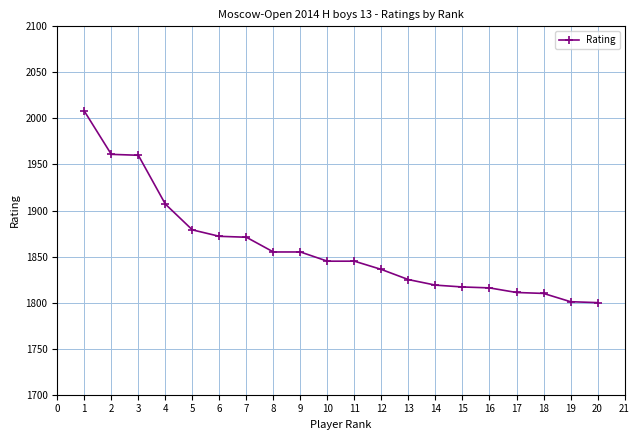

Is it true that the value at 16 is 403?

False